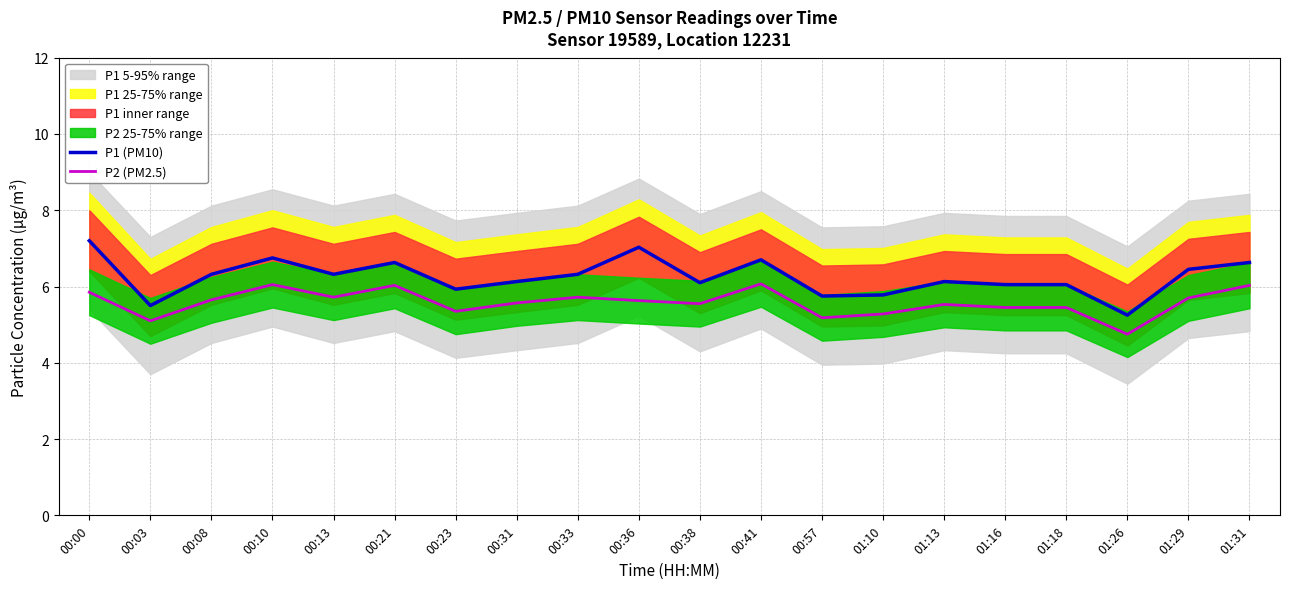

How many data points in P2 (PM2.5) are above 5?

19